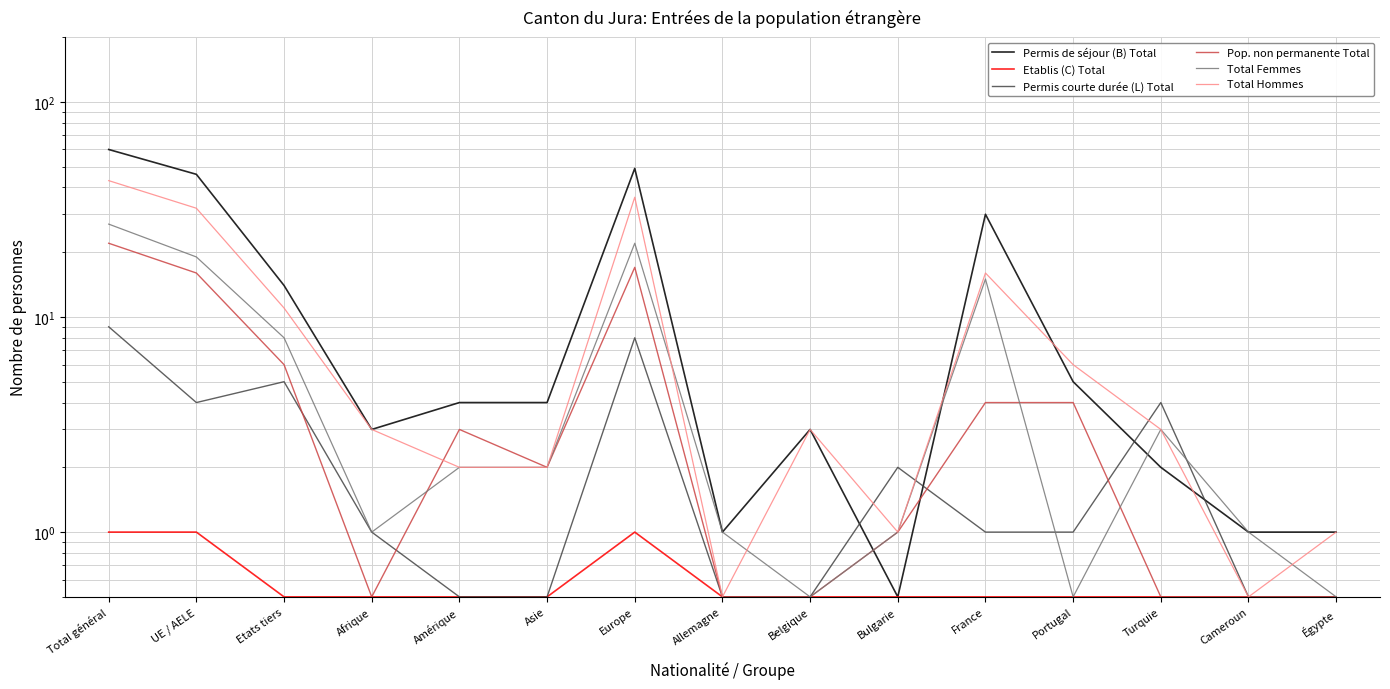

Reading left to right, what are all the values shown in this chart?

Permis de séjour (B) Total: 60.0	46.0	14.0	3.0	4.0	4.0	49.0	1.0	3.0	0.5	30.0	5.0	2.0	1.0	1.0
Etablis (C) Total: 1.0	1.0	0.5	0.5	0.5	0.5	1.0	0.5	0.5	0.5	0.5	0.5	0.5	0.5	0.5
Permis courte durée (L) Total: 9.0	4.0	5.0	1.0	0.5	0.5	8.0	0.5	0.5	2.0	1.0	1.0	4.0	0.5	0.5
Pop. non permanente Total: 22.0	16.0	6.0	0.5	3.0	2.0	17.0	0.5	0.5	1.0	4.0	4.0	0.5	0.5	0.5
Total Femmes: 27.0	19.0	8.0	1.0	2.0	2.0	22.0	1.0	0.5	1.0	15.0	0.5	3.0	1.0	0.5
Total Hommes: 43.0	32.0	11.0	3.0	2.0	2.0	36.0	0.5	3.0	1.0	16.0	6.0	3.0	0.5	1.0